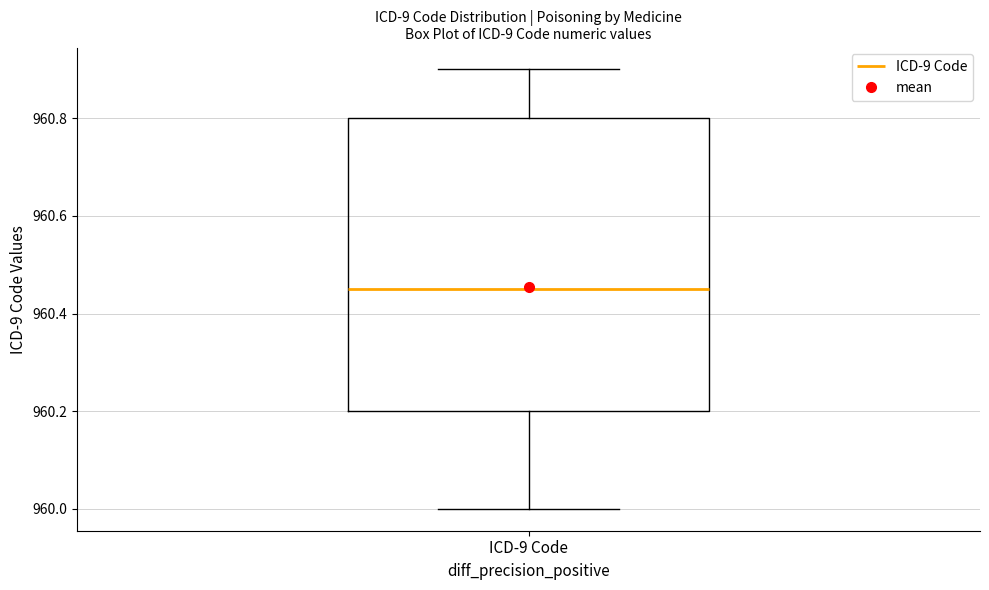

Transcribe this box plot: give where the median line is, the range the box spans, and where the two whiskers end, as read against the y-axis. The values are not printed on the chart, so give them approximately, as read against the axis.

median 960.46, box 960.20 to 960.80, whiskers 960.00 to 960.90